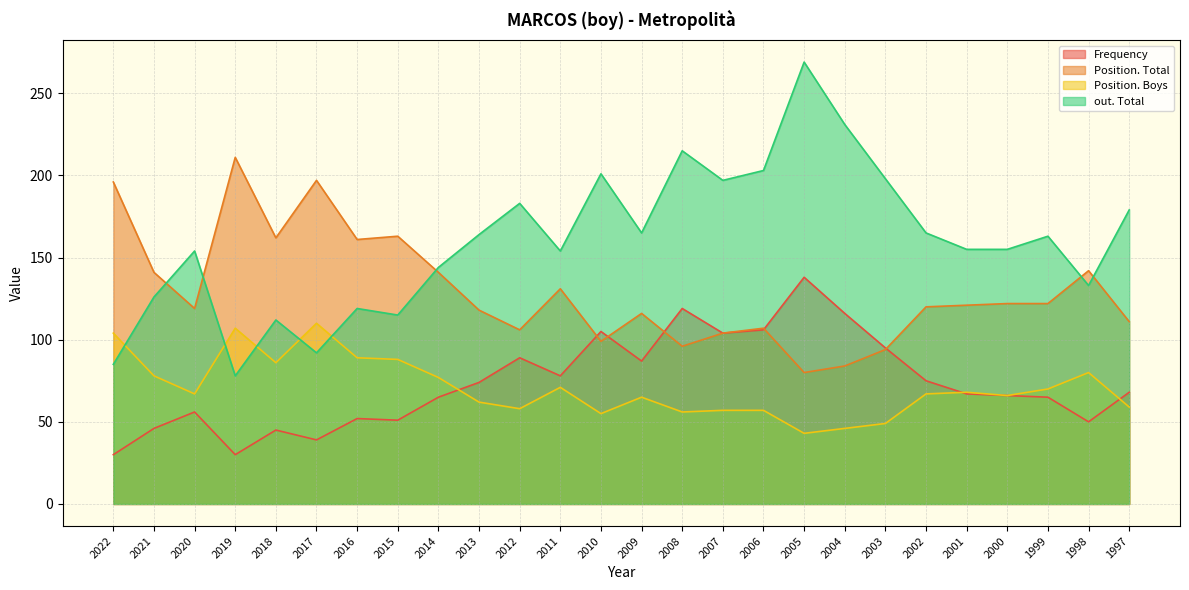

Which series changed the most between 2015 and 2008?

out. Total